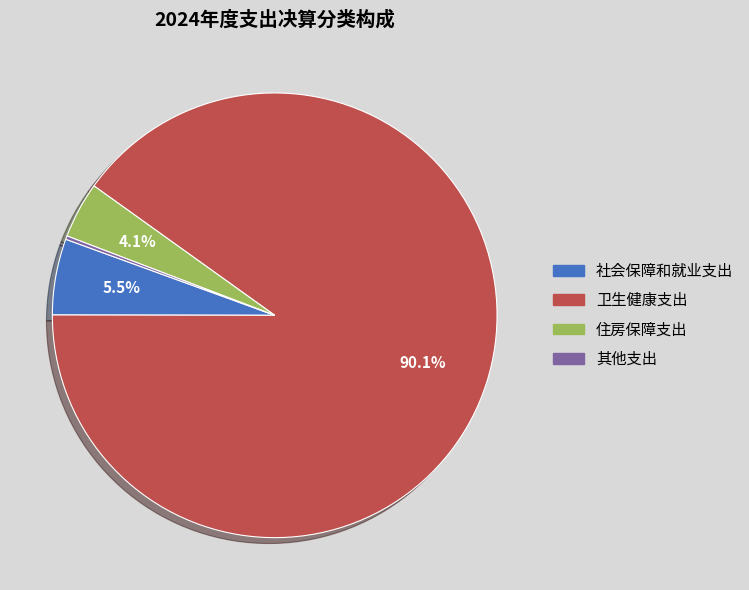

Which slice is the largest?

卫生健康支出